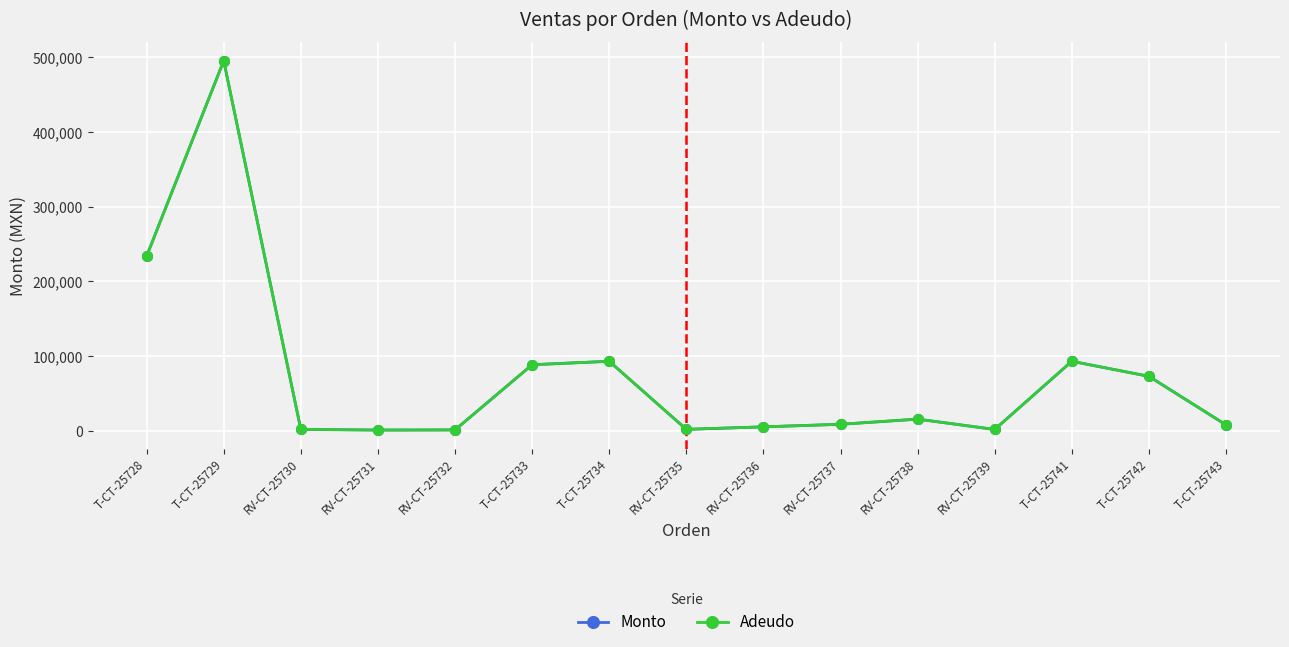

Does the chart have visible grid lines?

Yes